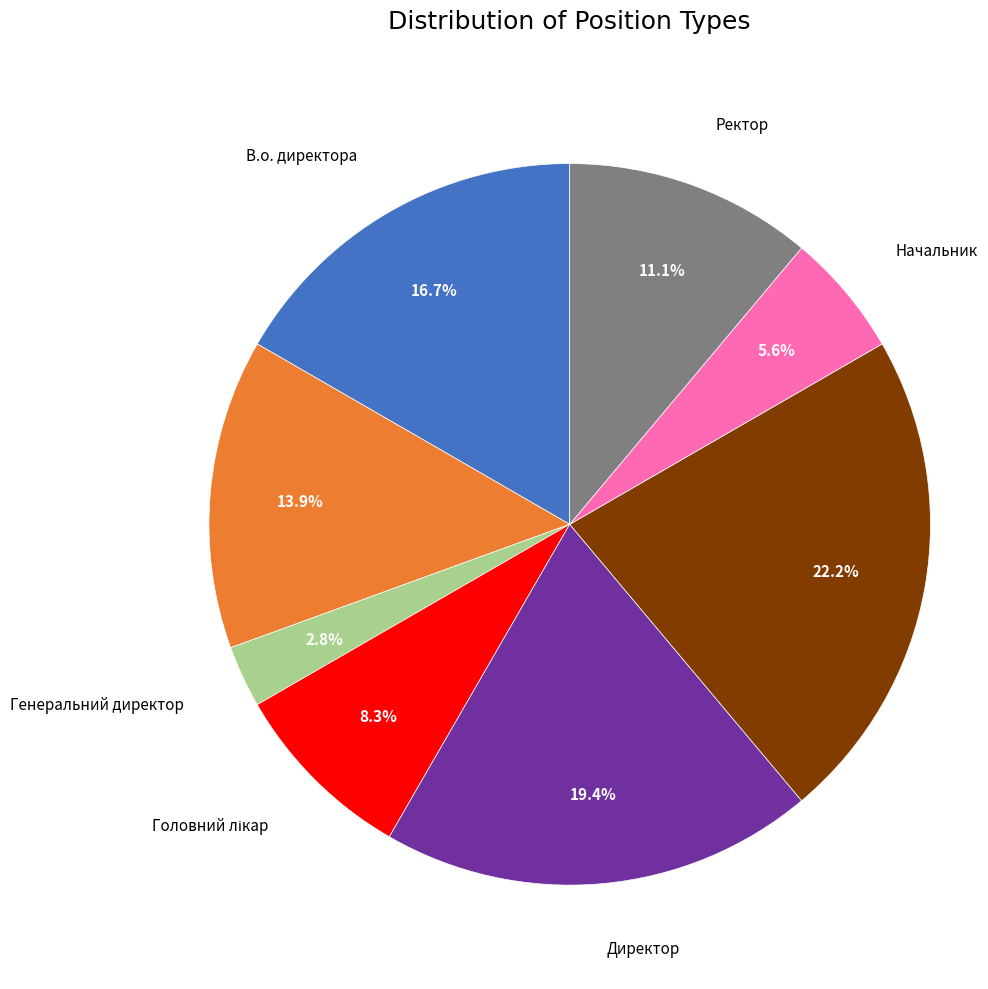

How many slices are in this pie chart?

8